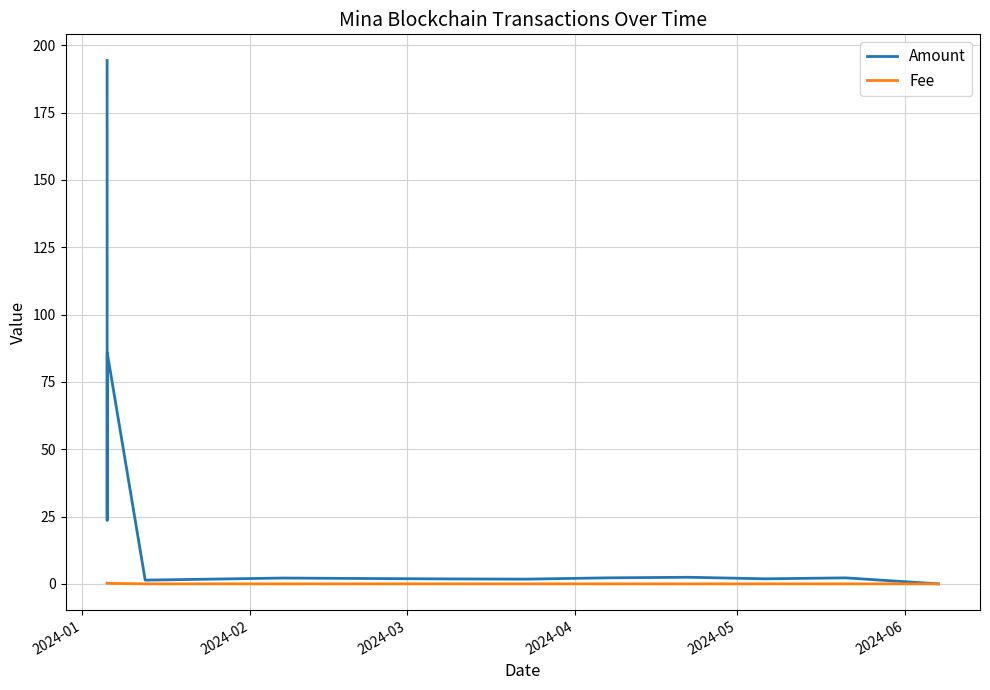

List the series in order of their peak value, lowest first.

Fee, Amount